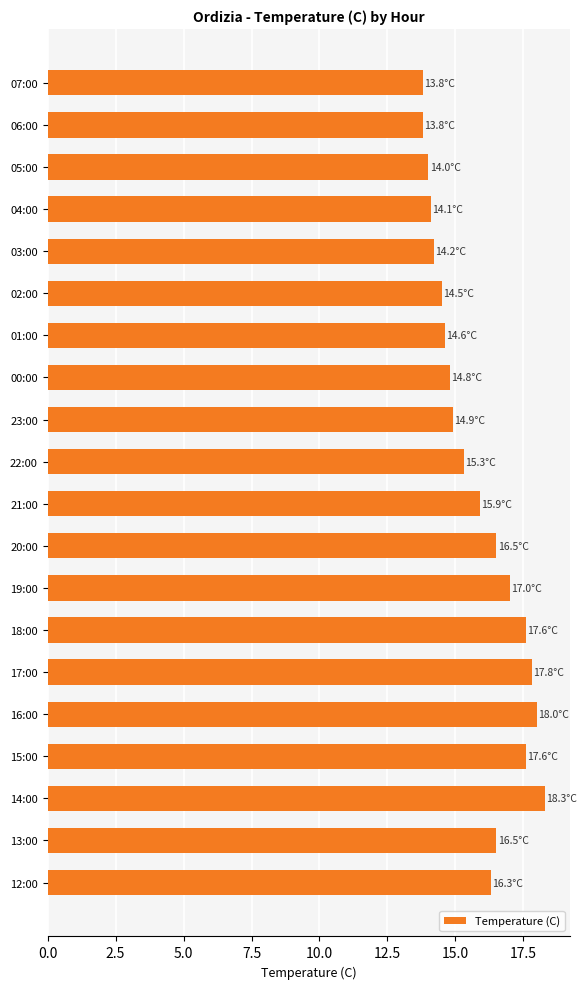

Count the number of data series in this chart.

1